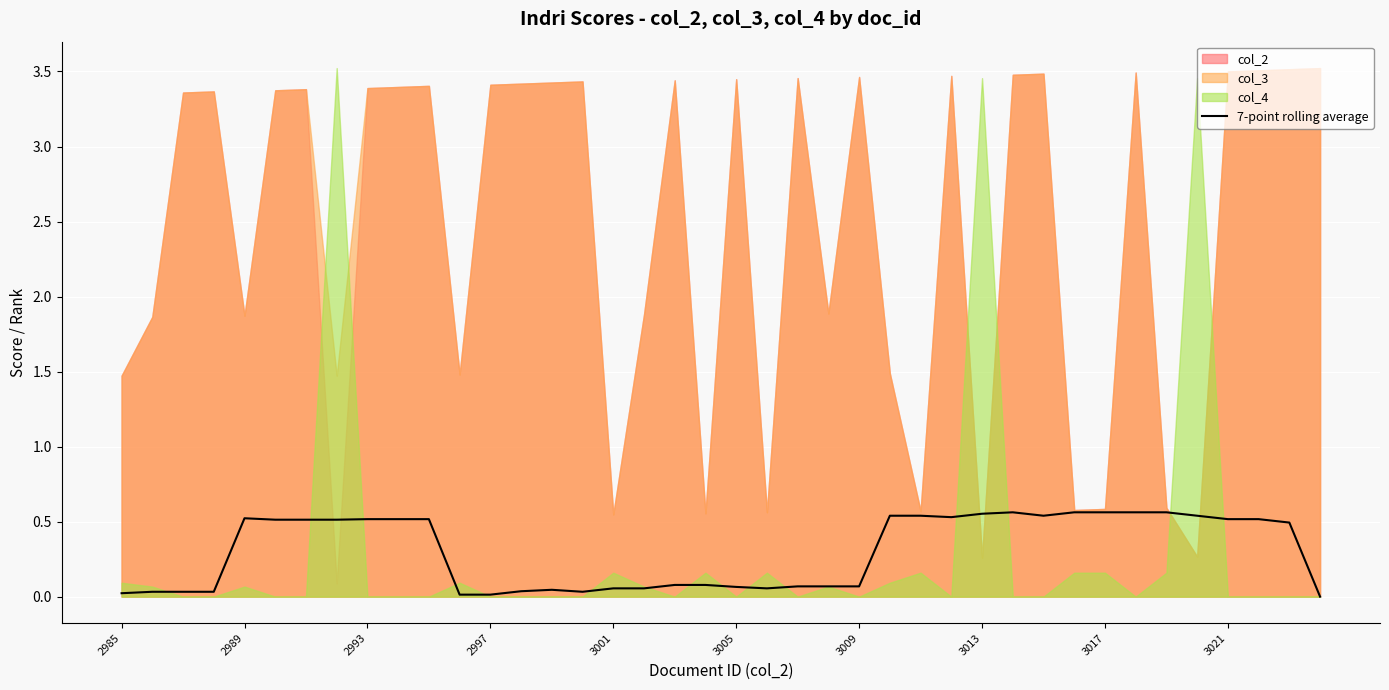

True or false: 7-point rolling average has a value of 0.8 at 3017.

False